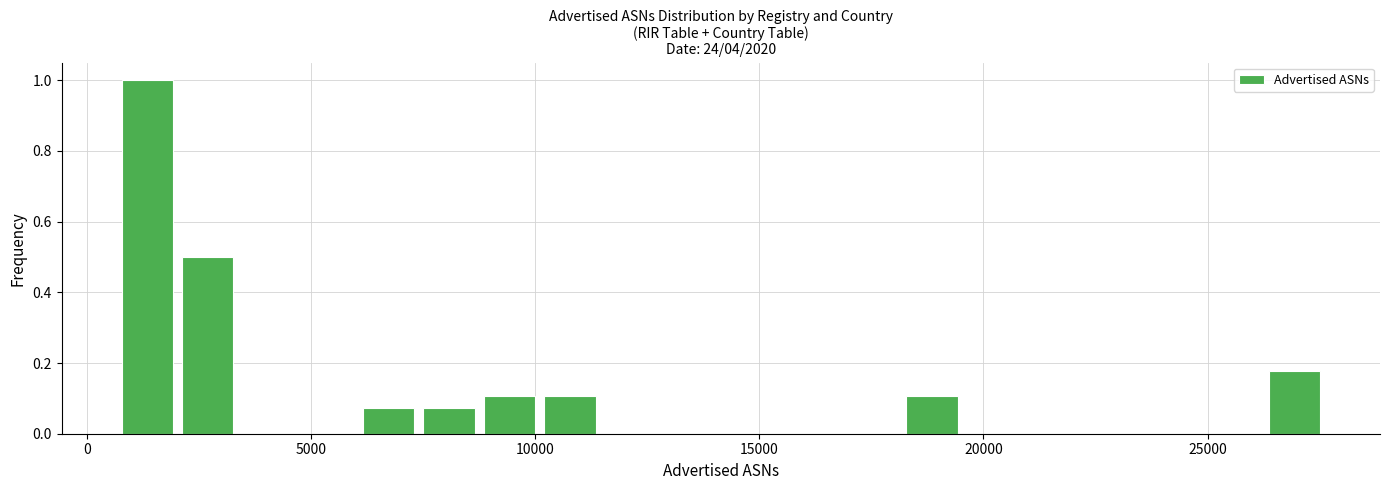

Read against the x-axis, roughly where is the centre of the tallest bar?

1500